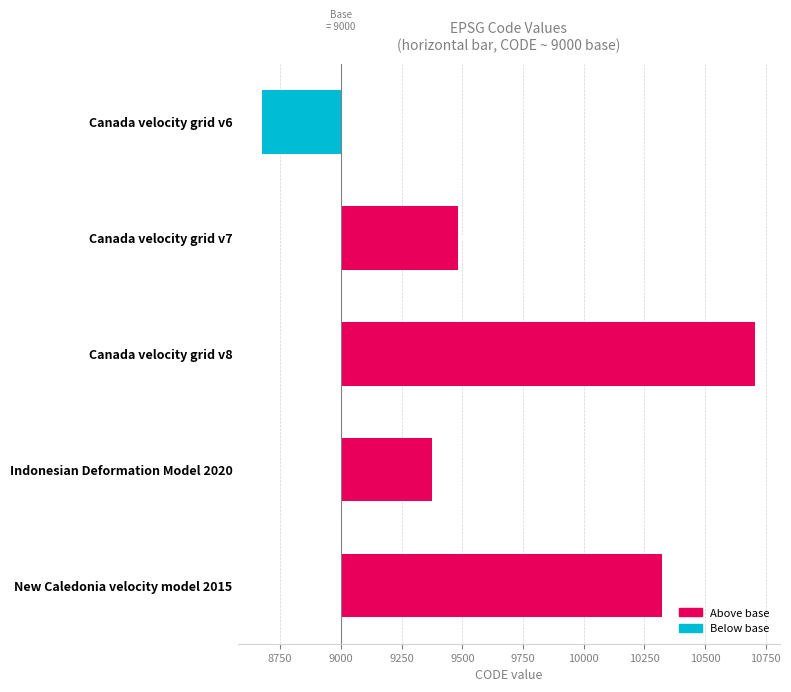

How many negative values are there?

1